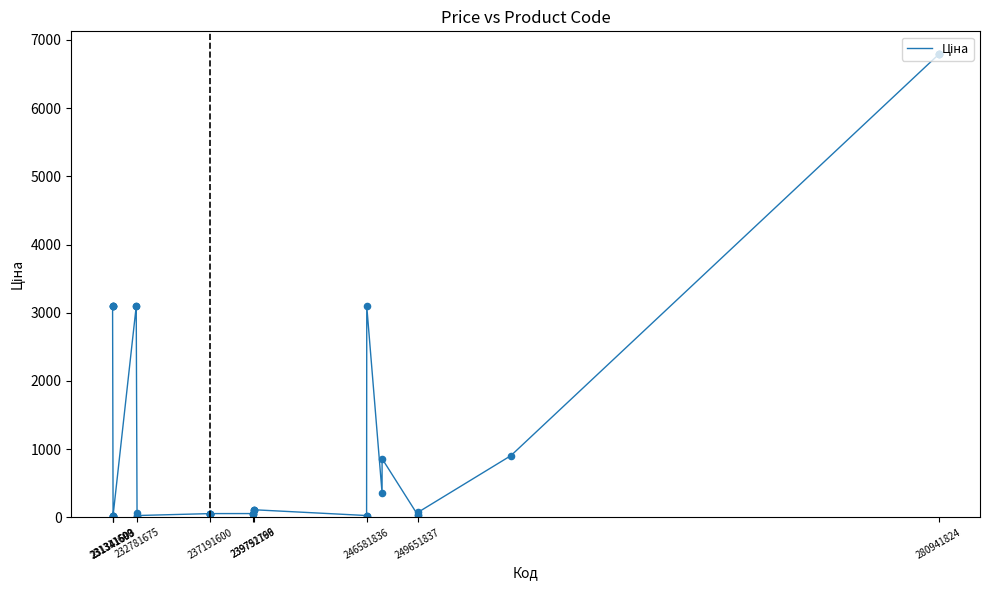

What is the difference between the maximum and minimum values?

6760.1